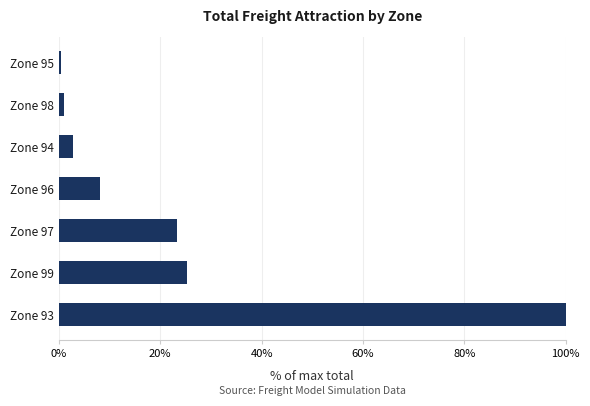

The value at Zone 93 is 100.0. True or false?

True